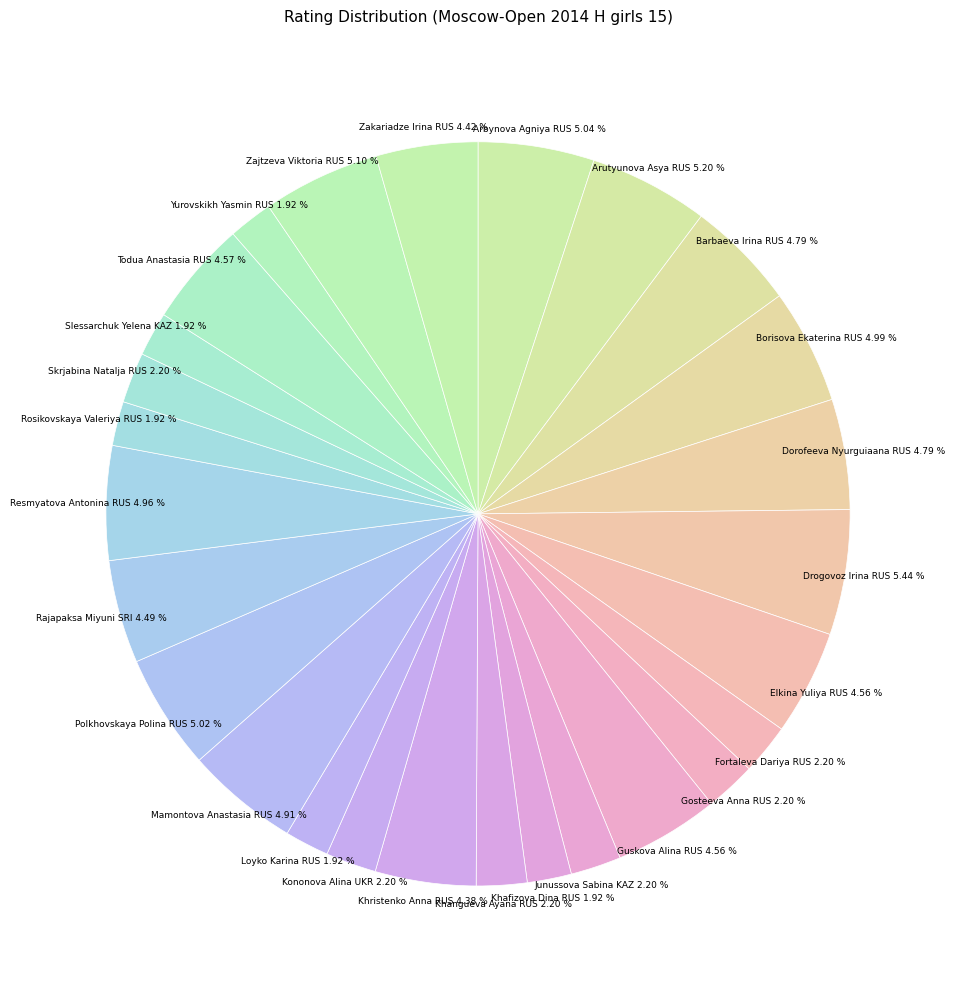

What percentage do Zakariadze Irina RUS and Slessarchuk Yelena KAZ together represent?

6.3%